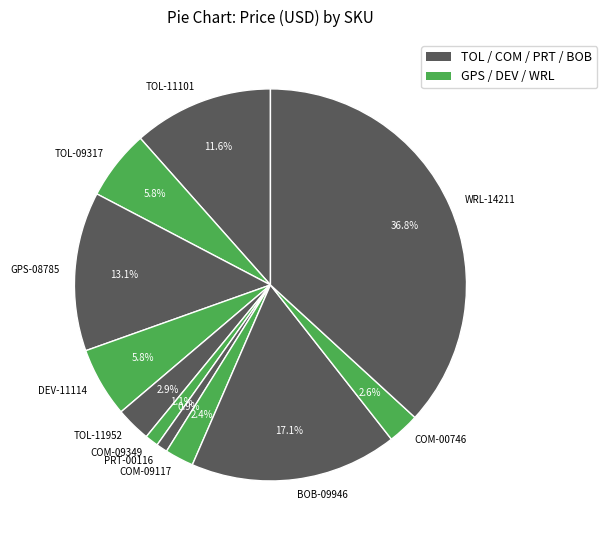

To the nearest percent, what is the difference between the TOL-09317 and BOB-09946 slice percentages?

11%